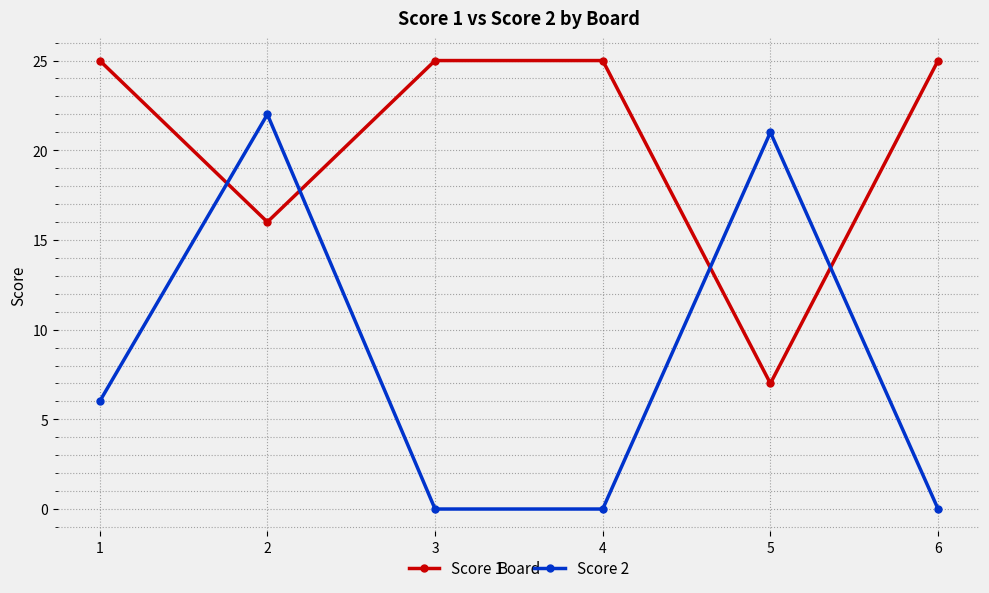

Does the chart have visible grid lines?

Yes